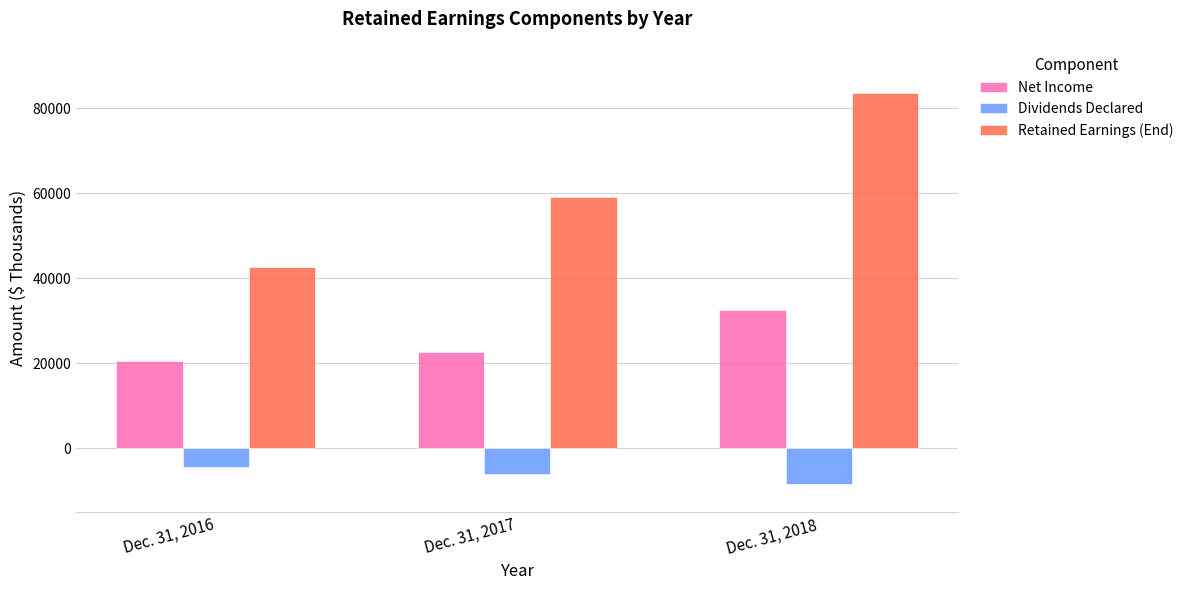

What are all the series names shown in the legend?

Net Income, Dividends Declared, Retained Earnings (End)